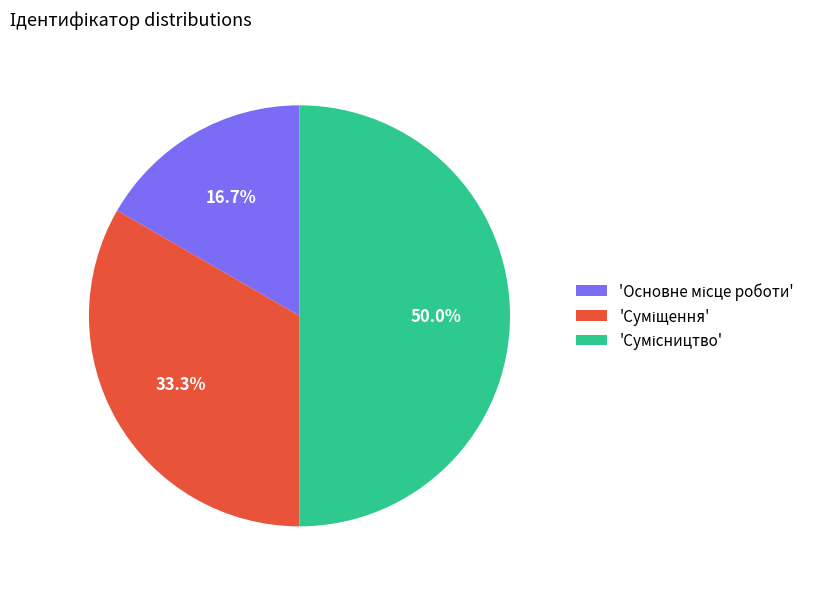

How many slices are in this pie chart?

3